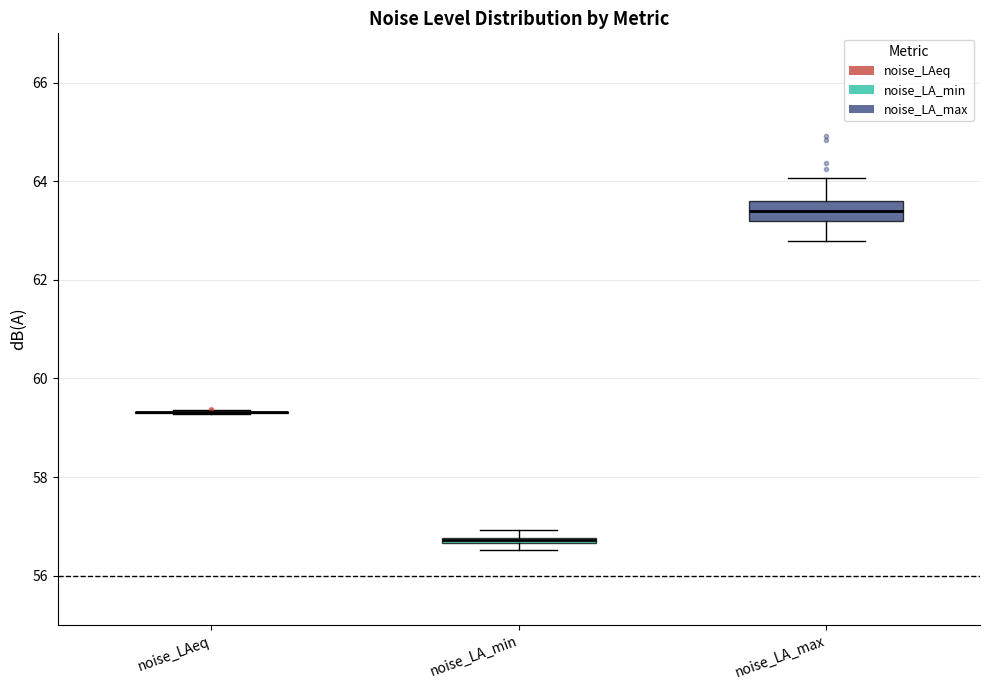

Where is the upper edge of the box for noise_LA_max on the y-axis? The values are not printed on the chart, so give them approximately, as read against the axis.

63.6